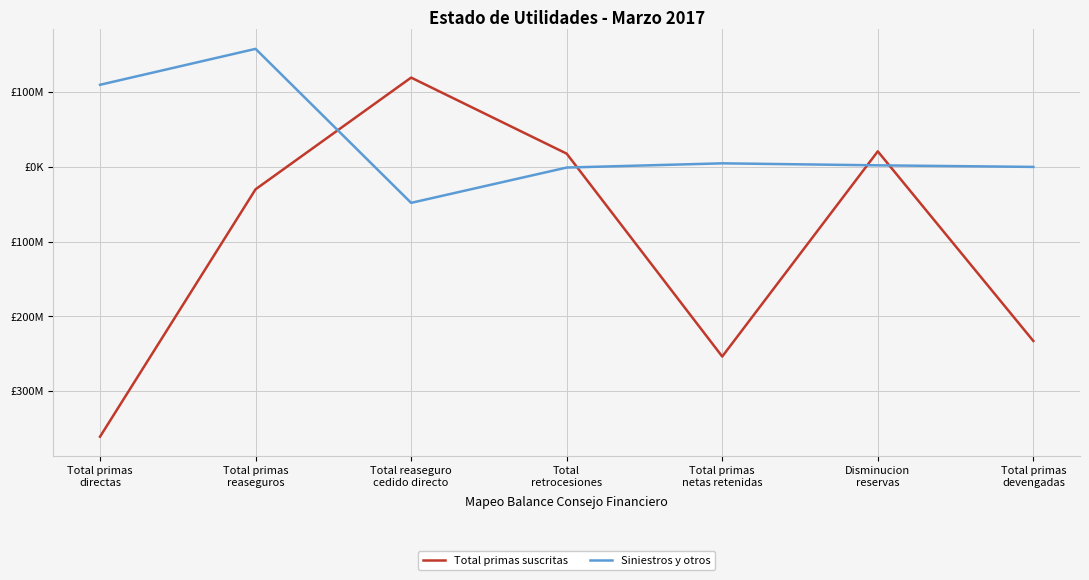

Is it true that Total primas suscritas equals 196699347.9 at Total reaseguro
cedido directo?

False